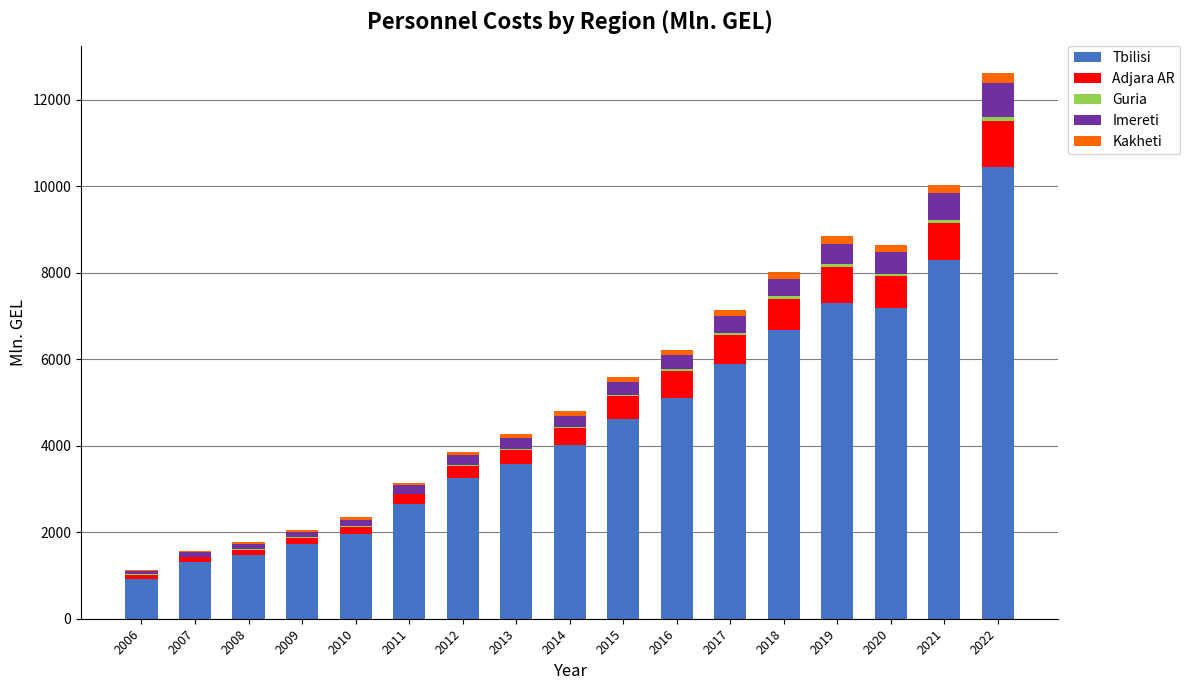

Where is Tbilisi nearest to the value 5687?

2017